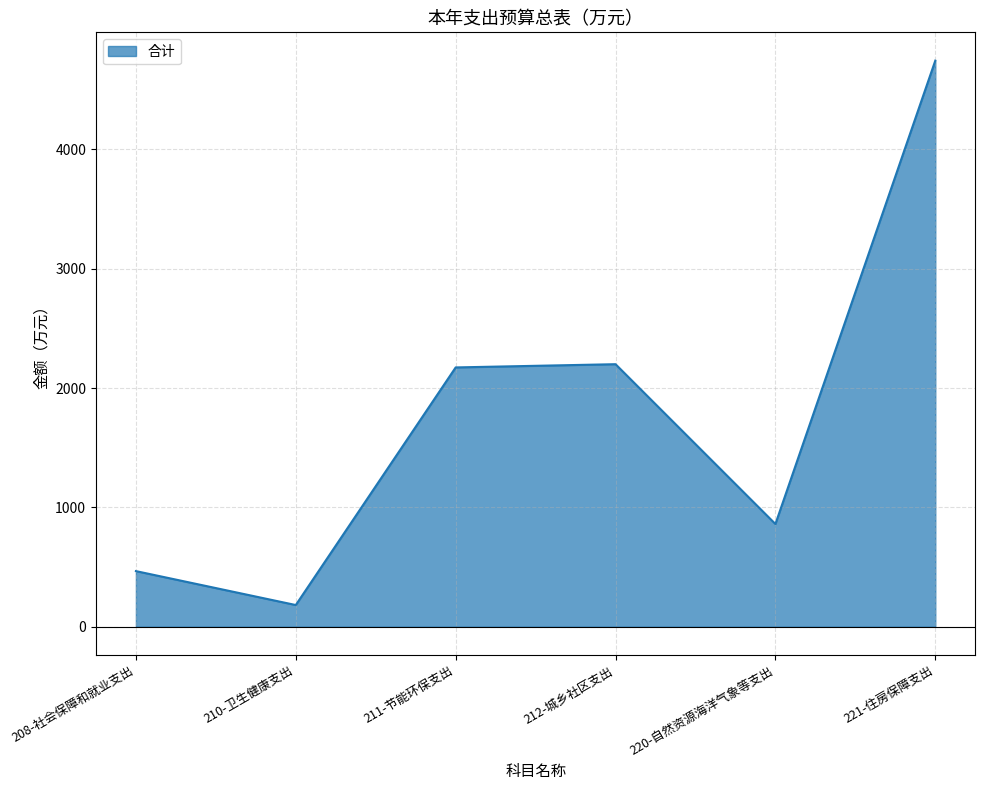

What is the sum of all values?

10625.1